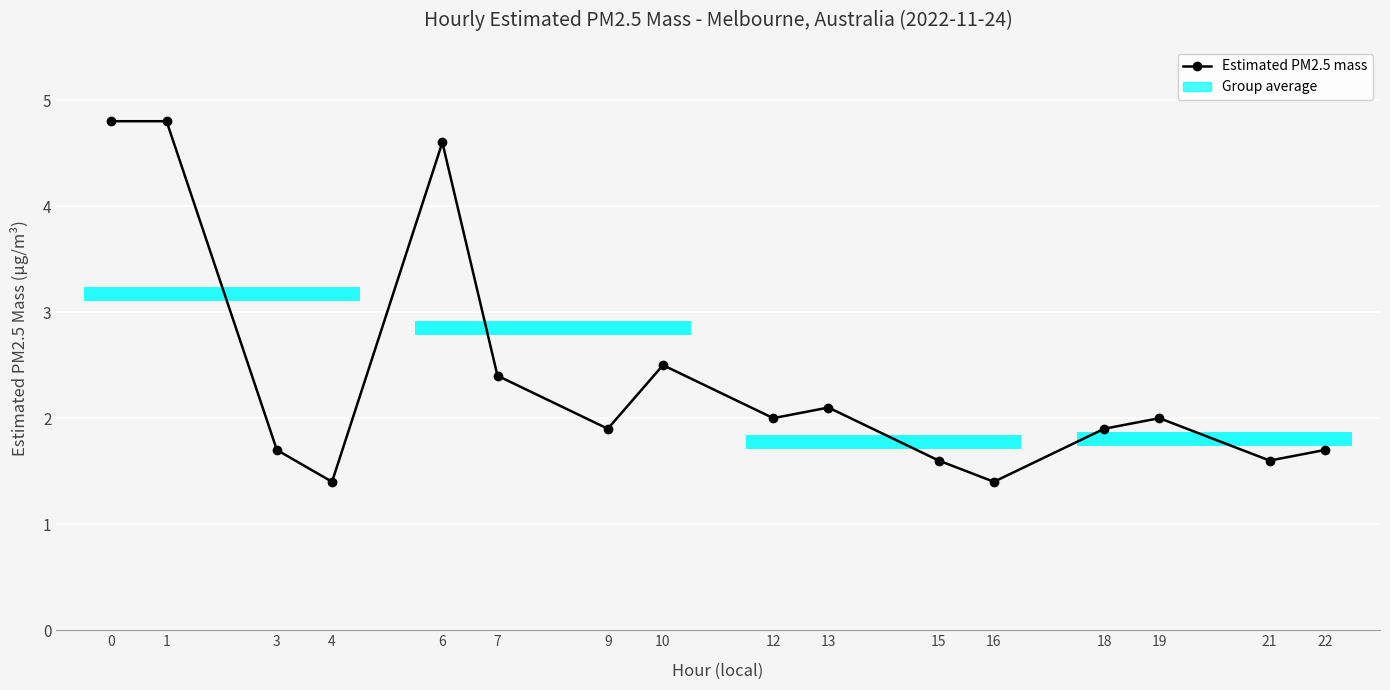

What is the maximum value shown in the chart?

4.8